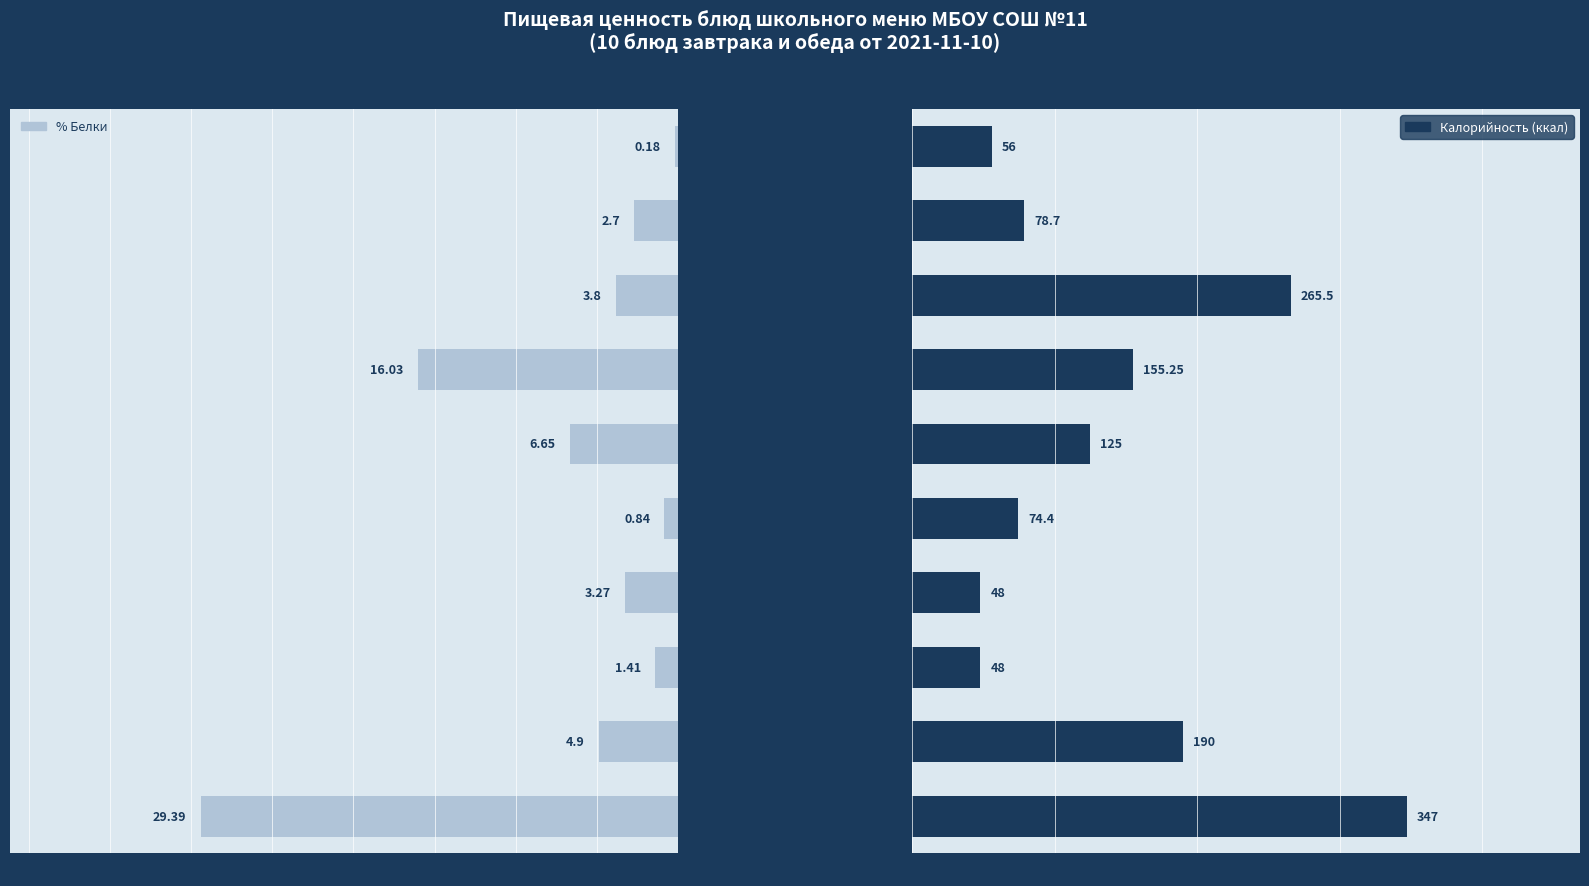

What is the difference between the maximum and minimum values in the Калорийность series?

299.0